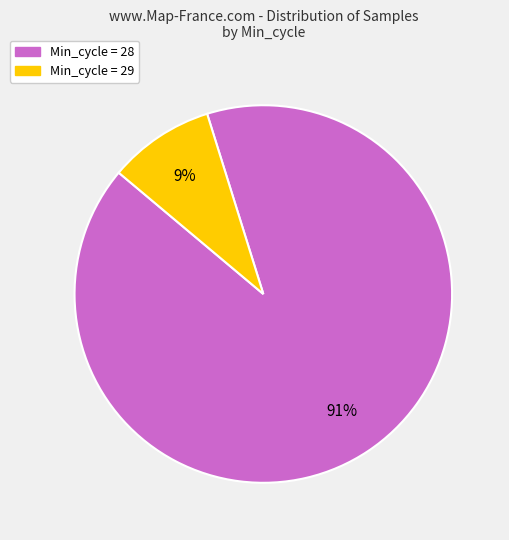

Between Min_cycle = 28 and Min_cycle = 29, which is larger?

Min_cycle = 28